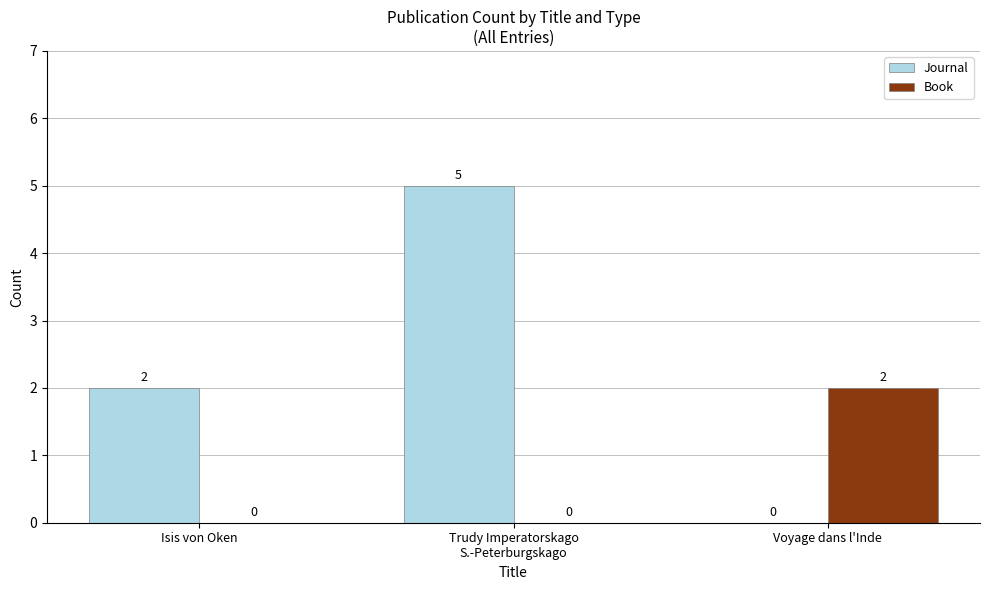

Reading left to right, what are all the values shown in this chart?

Journal: 2	5	0
Book: 0	0	2